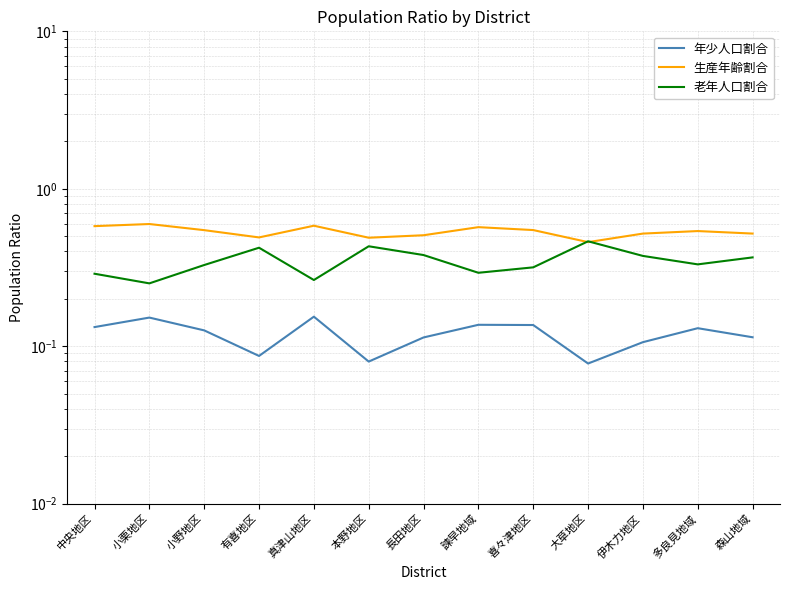

True or false: 老年人口割合 has more than 1 points higher than both neighbors.

True